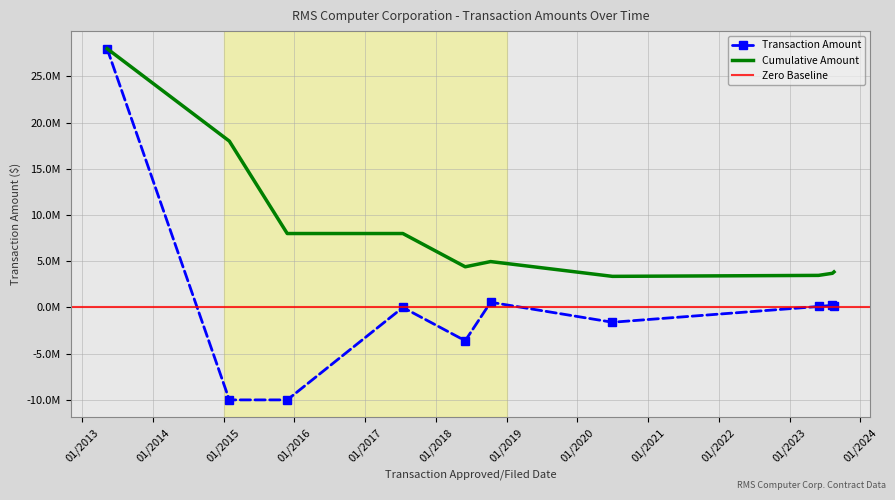

Reading right to left, transcribe all the data shown in this chart.

08/18/2023=149270	08/10/2023=227000	05/30/2023=105000	06/30/2020=-1600000	10/10/2018=565700	06/01/2018=-3600000	07/14/2017=0	11/25/2015=-10000000	01/30/2015=-10000000	05/09/2013=28000000